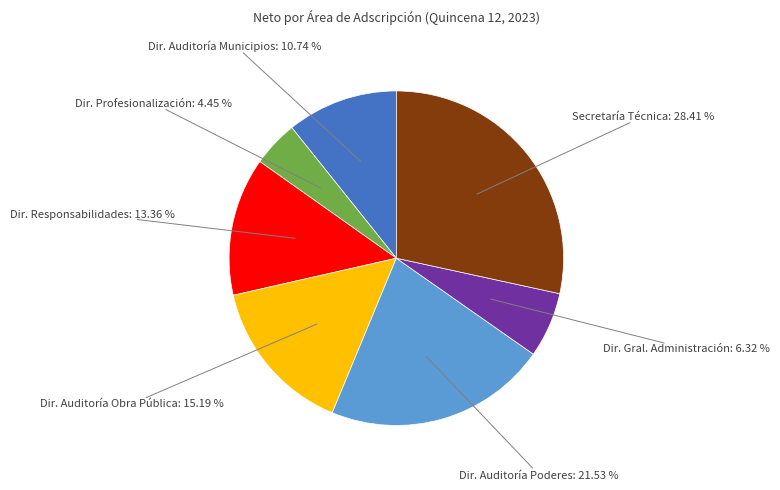

To the nearest percent, what is the difference between the largest and smallest slice percentages?

24%